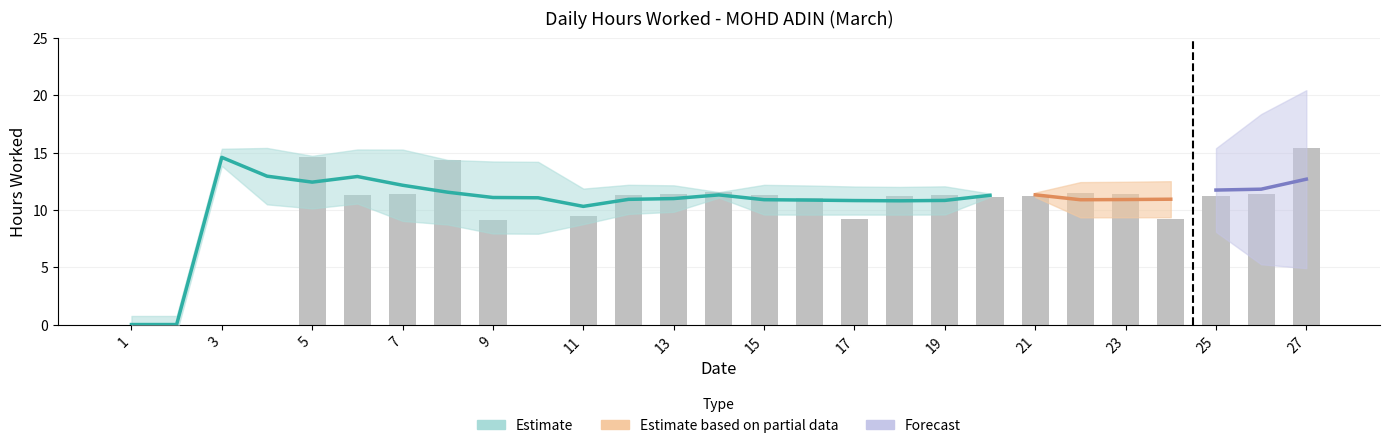

Is it true that the value at 23 is 11.3?

True